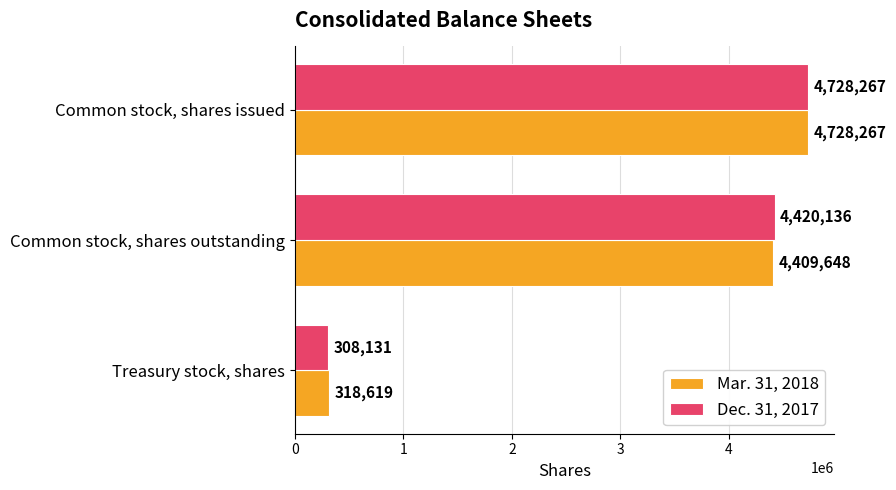

Between Common stock, shares outstanding and Treasury stock, shares, which series saw the biggest shift?

Dec. 31, 2017